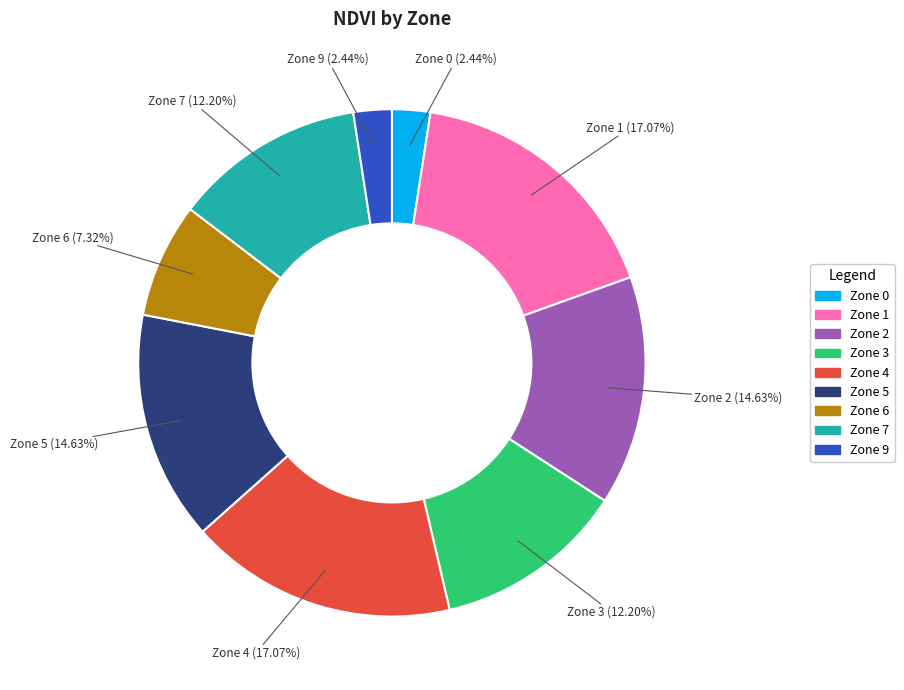

Is there a majority slice in this chart?

No